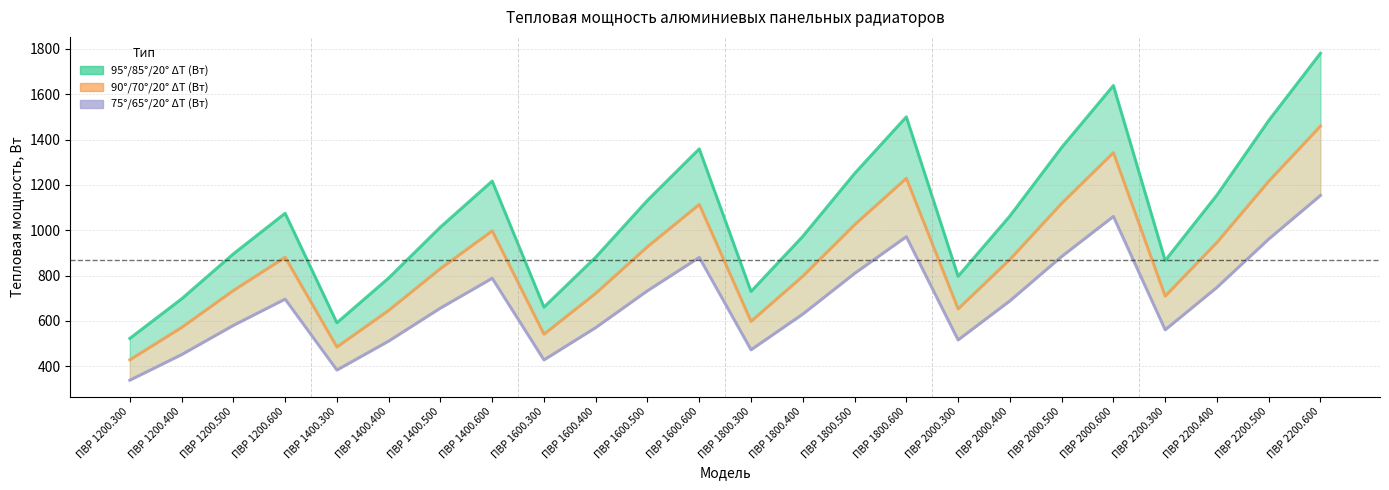

True or false: 90°/70°/20° ΔT (Вт) has more than 0 points higher than both neighbors.

True